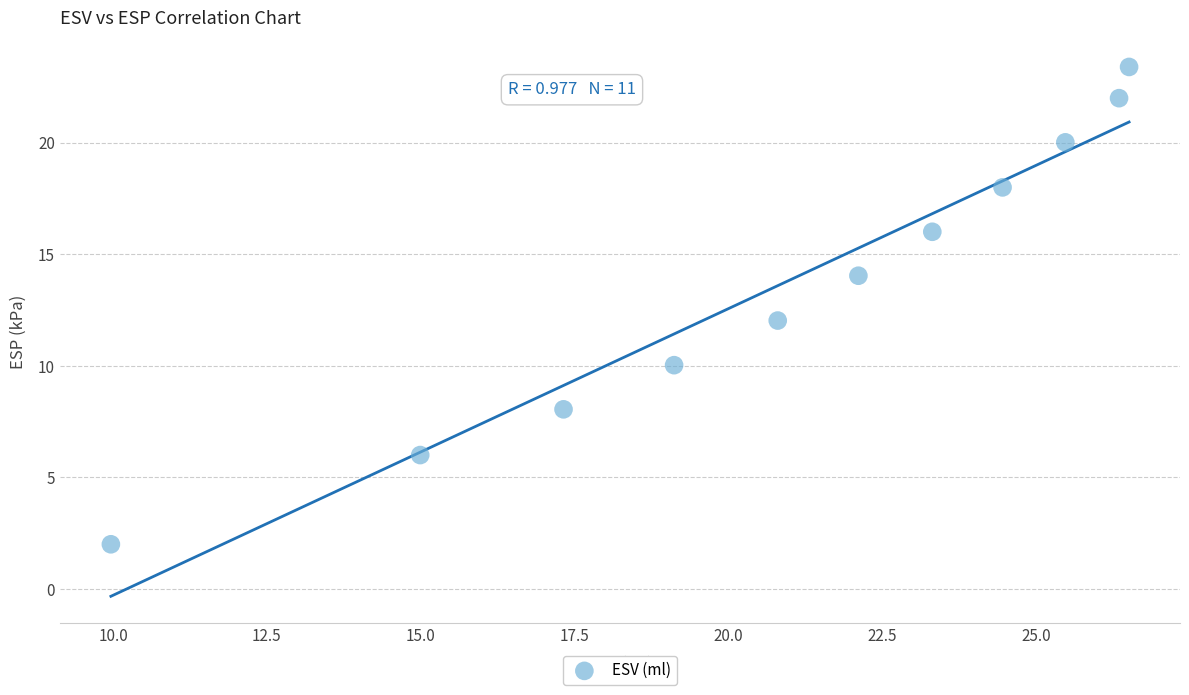

What is the range of X values (max minus min)?

16.5